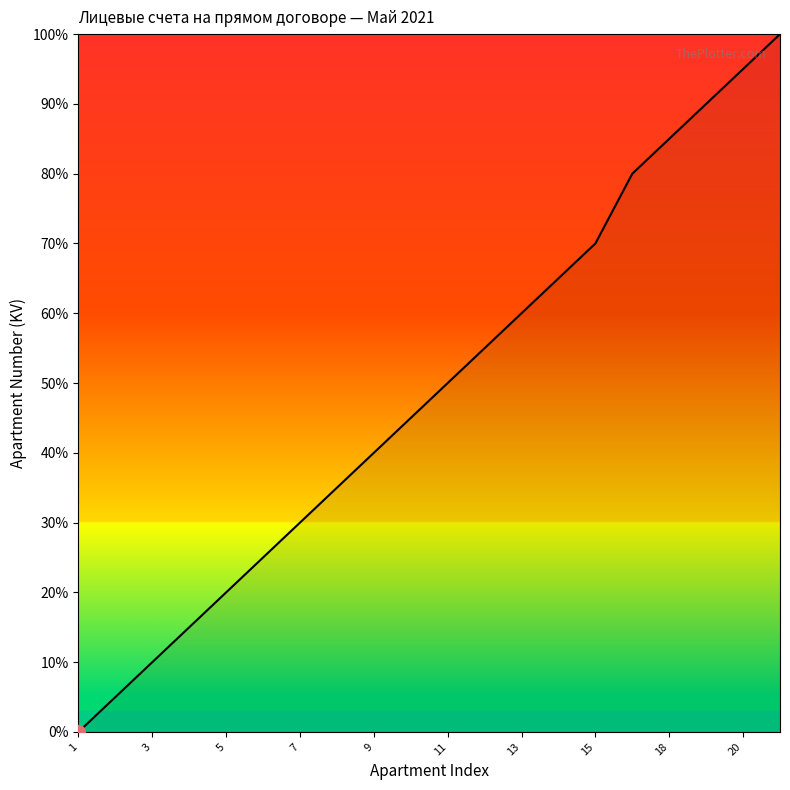

Count the number of data series in this chart.

1